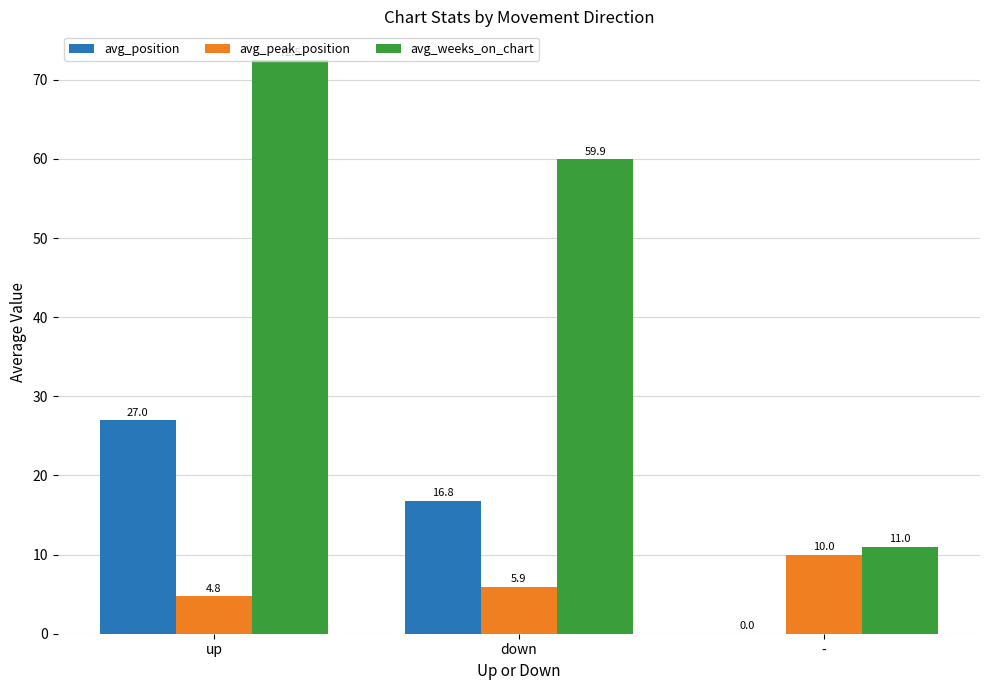

Where is avg_position nearest to the value 13?

down